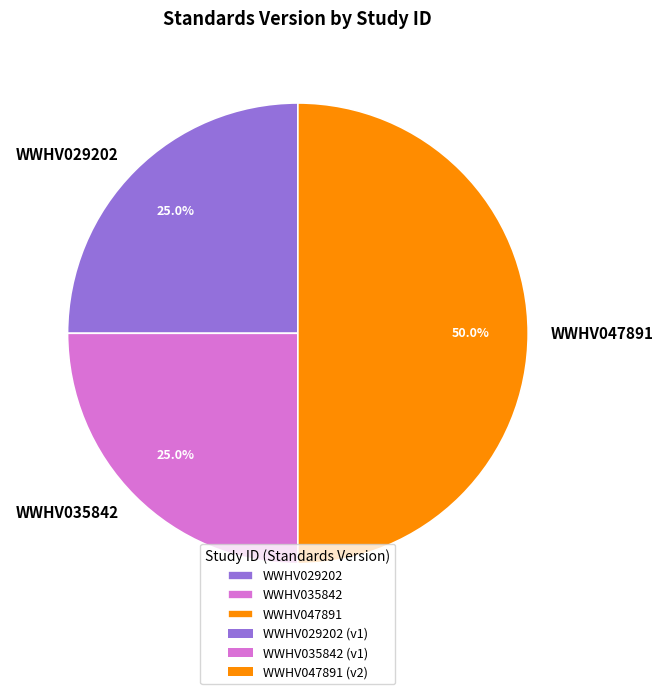

Is it true that WWHV035842 is 25% of the pie?

True